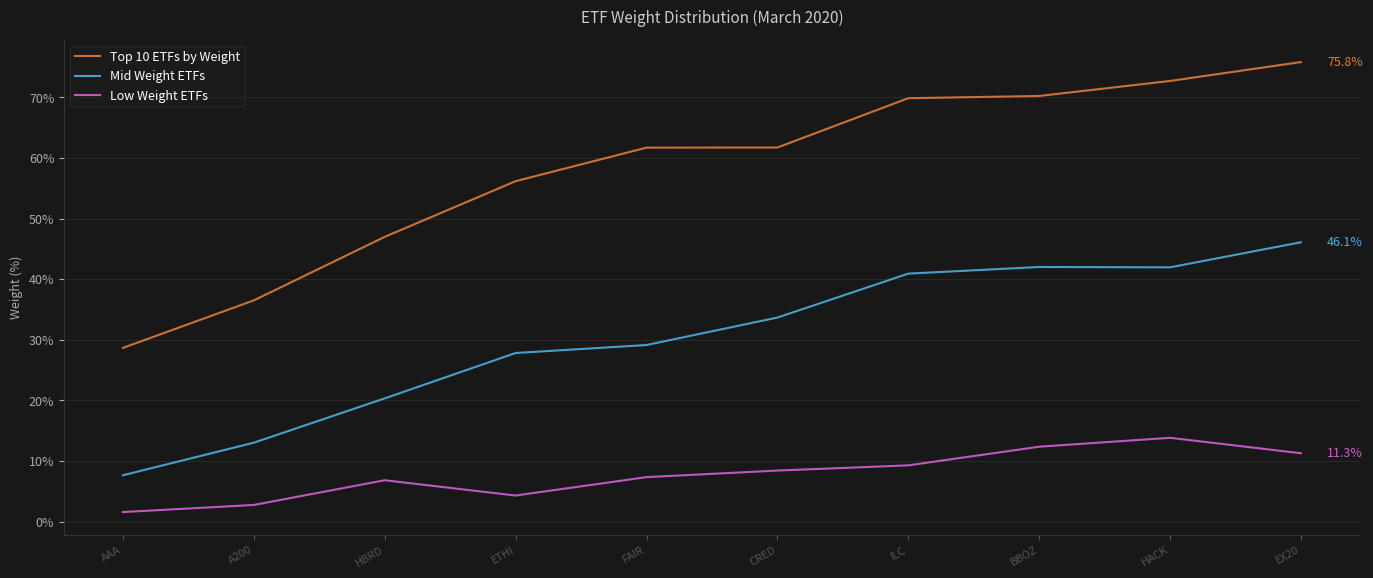

What is the label of the 8th point from the right?

HBRD